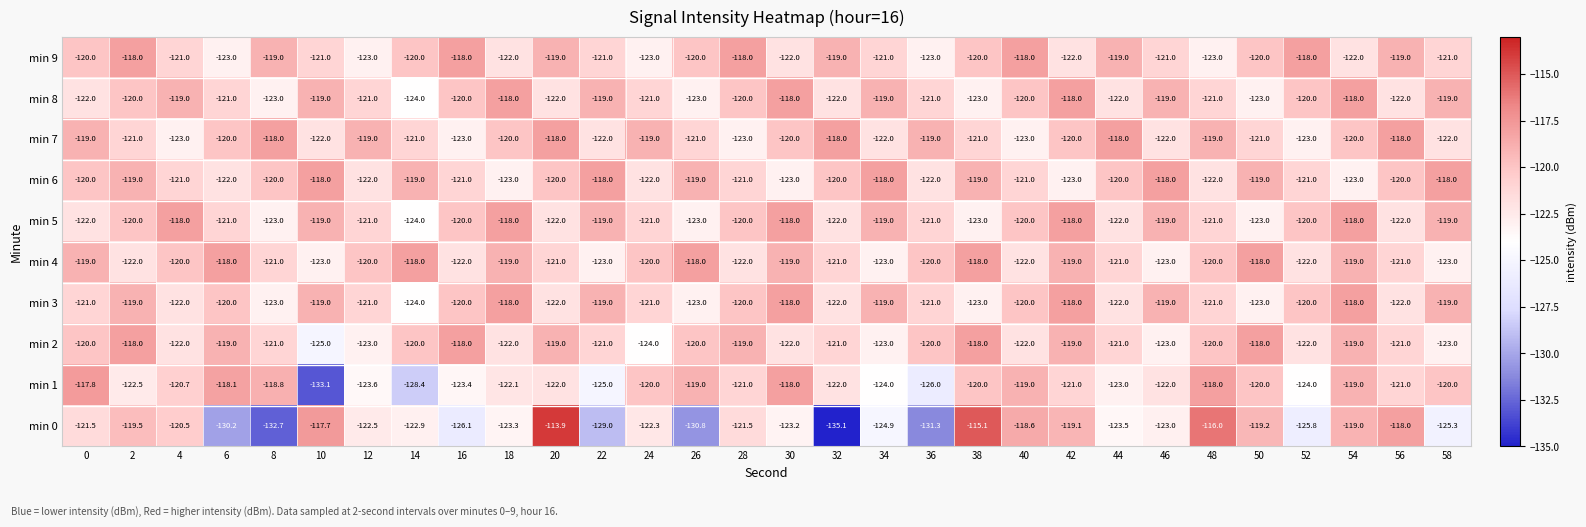

Which series has the largest range (max minus min)?

min 0